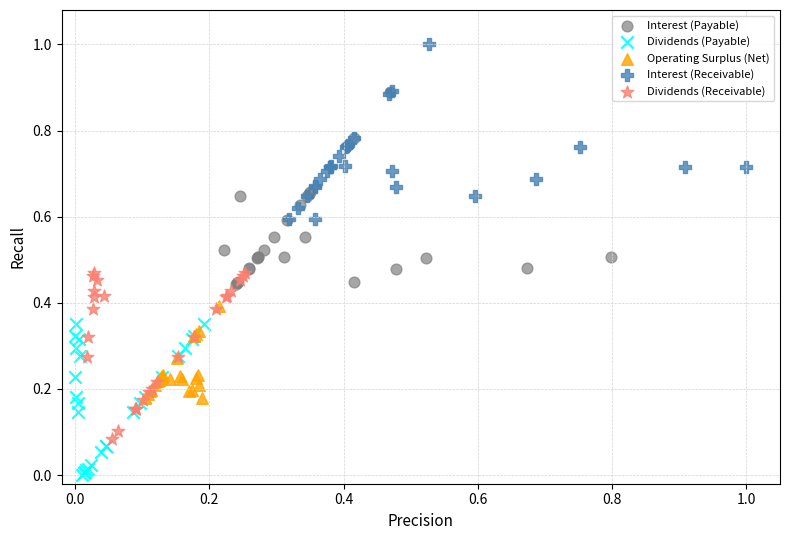

Which series has the largest Y range (max minus min)?

Interest (Payable)